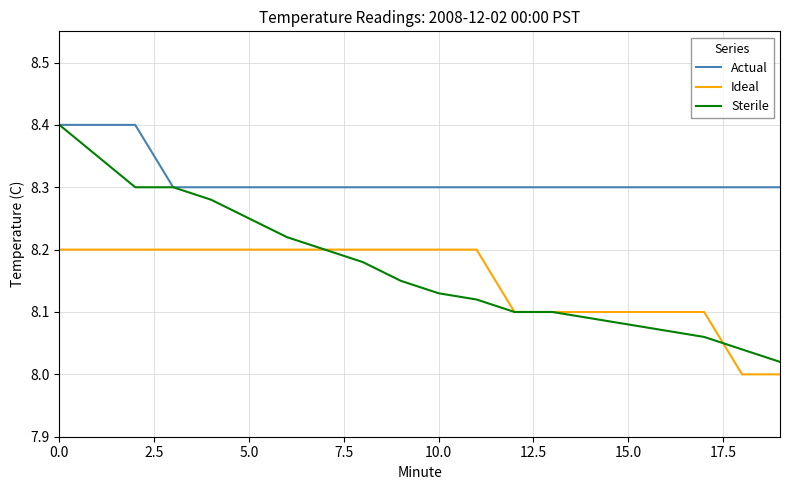

Which series has the largest range (max minus min)?

Sterile